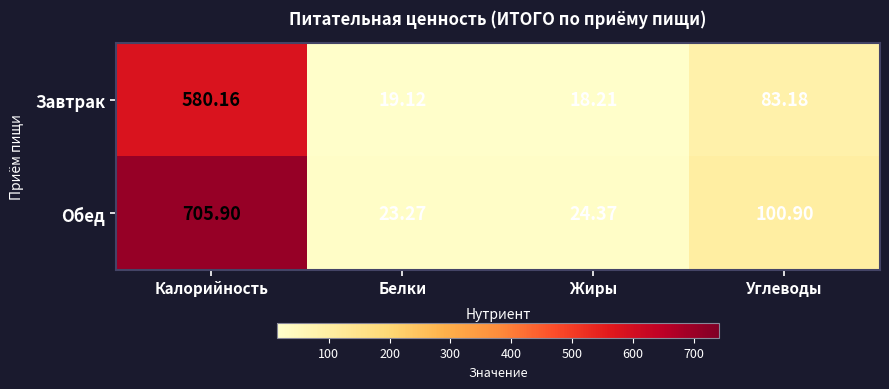

What is the total value across all series at Углеводы?

184.1